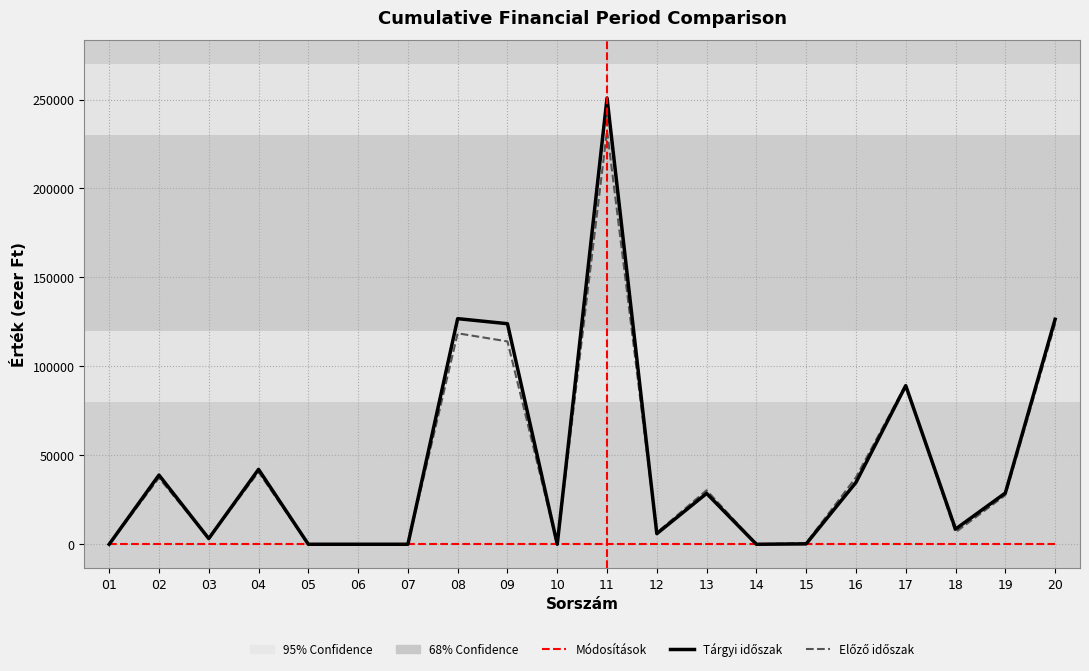

How many lines are shown in the chart?

3